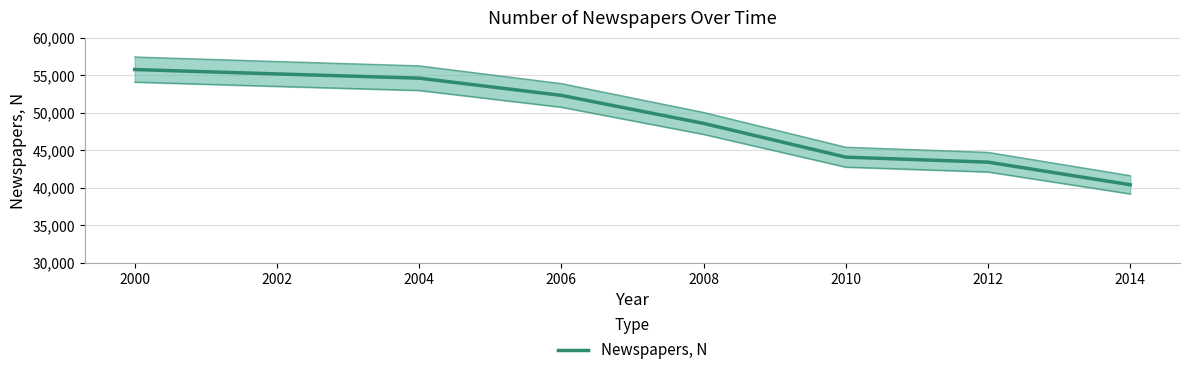

Does the chart have visible grid lines?

Yes